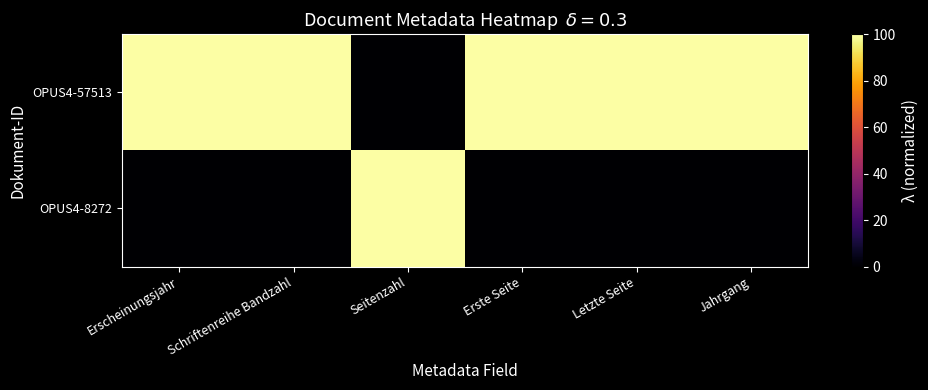

At how many categories does at least one series exceed 40?

6